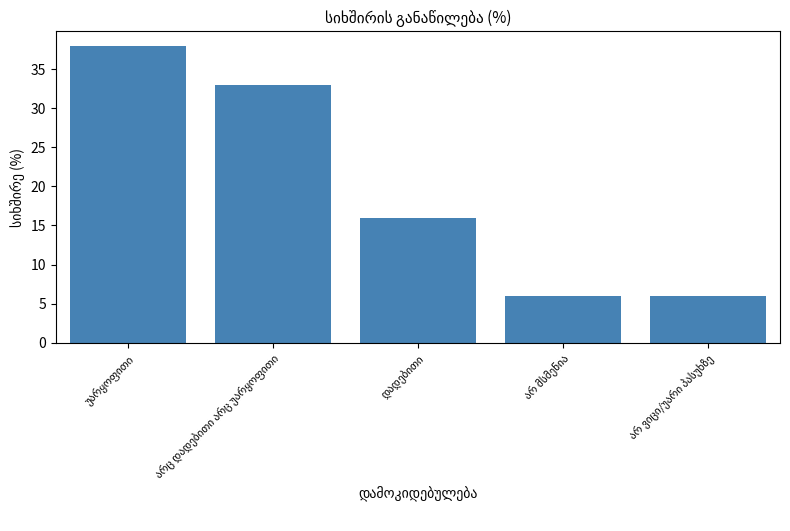

What is the minimum value shown in the chart?

6